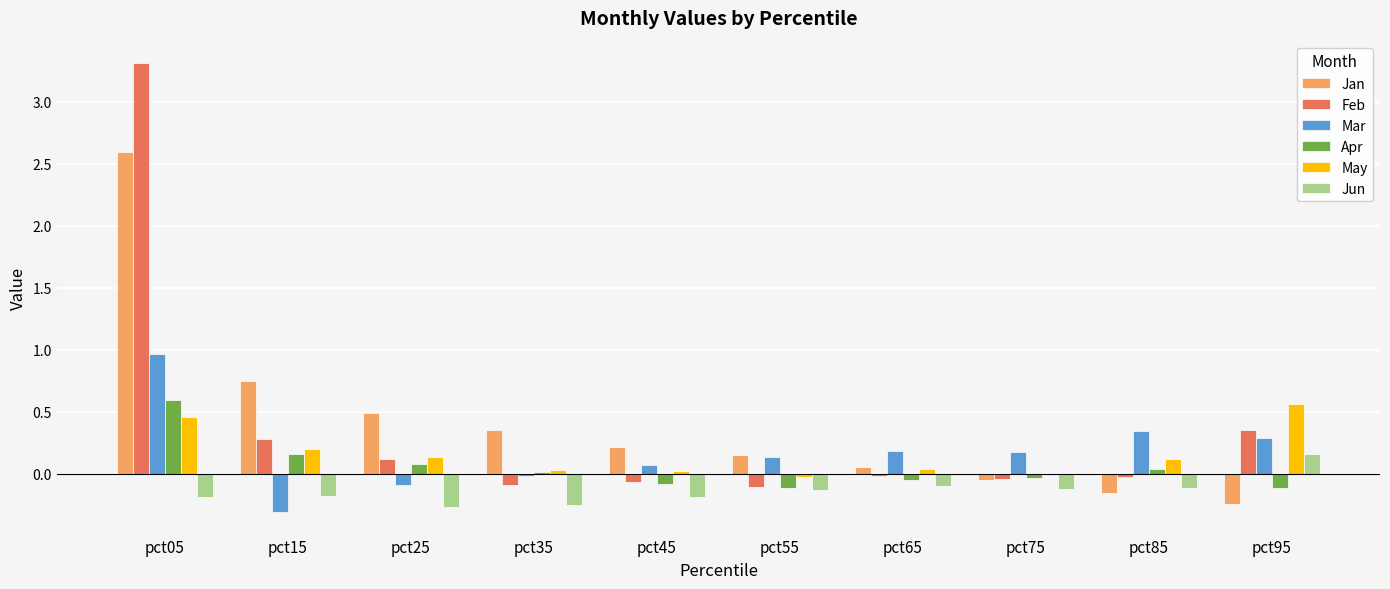

Is the value of May at pct15 greater than the value of Feb at pct85?

Yes